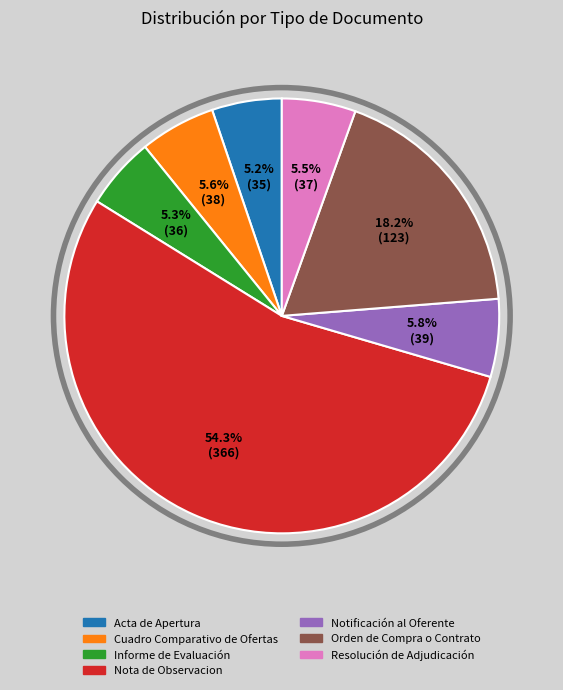

Approximately how many times larger is the value at Informe de Evaluación compared to Resolución de Adjudicación?

1.0